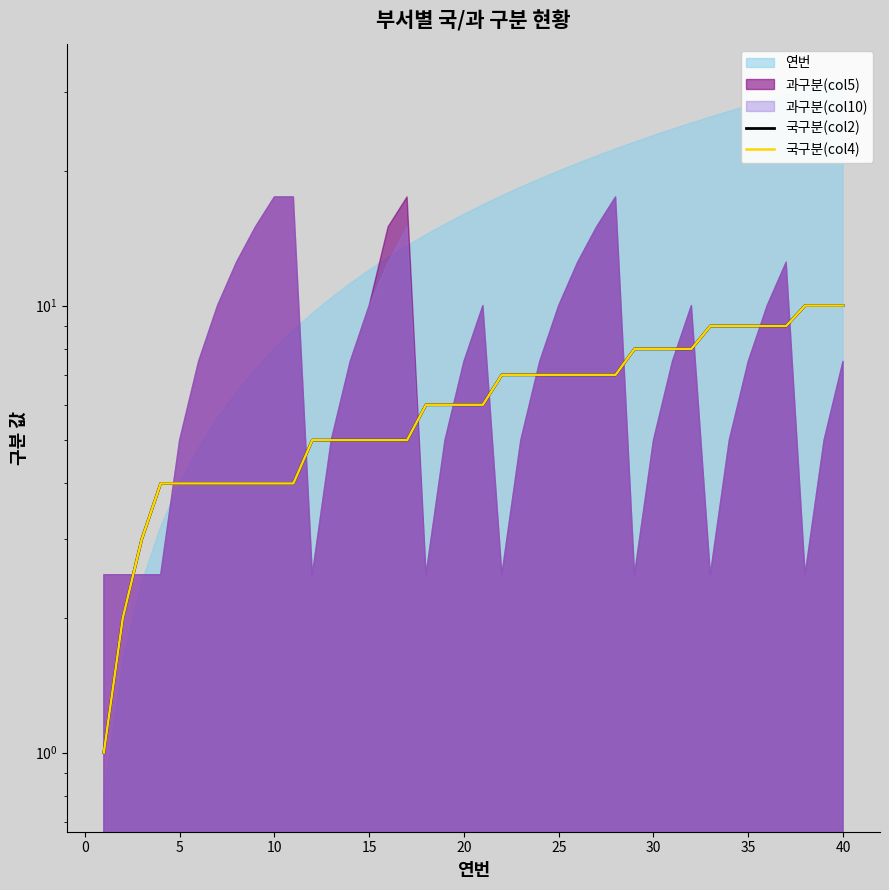

What is the minimum value for 국구분(col2)?

1